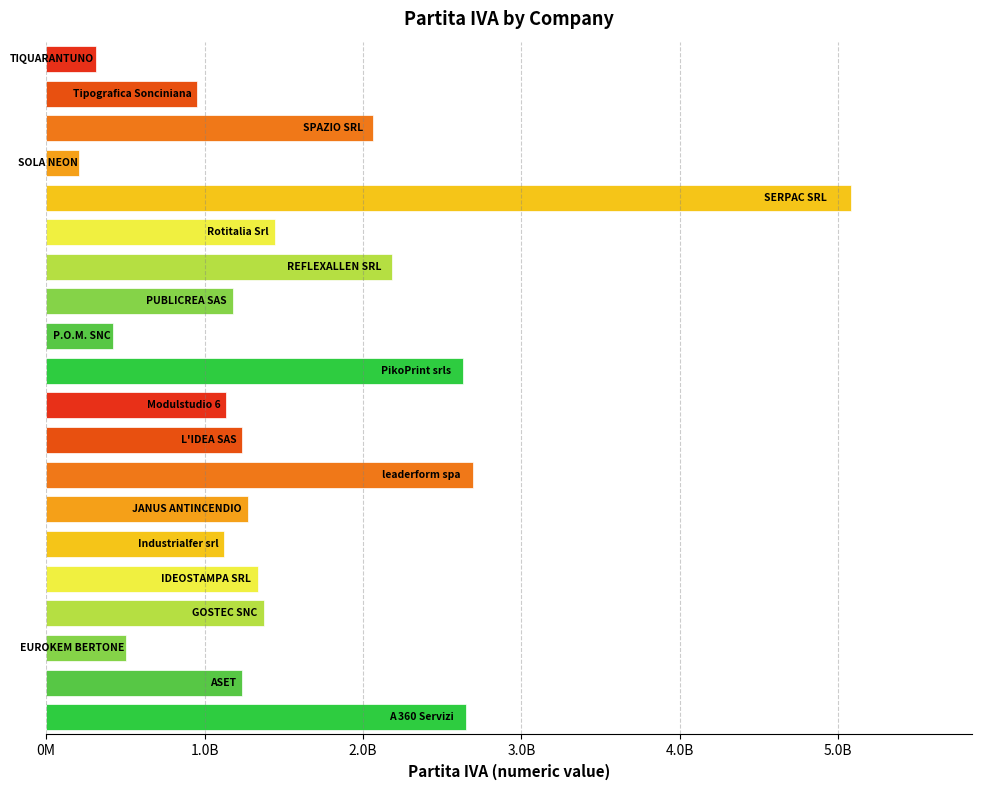

Does the chart contain any negative values?

No